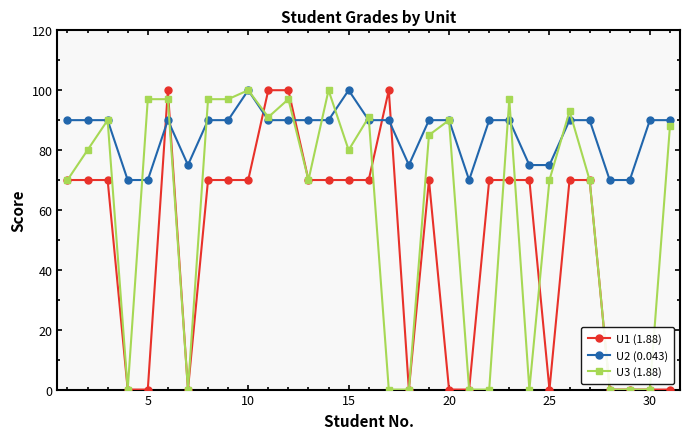

What is the value of the U1 (1.88) point at the 3rd from the left?

70